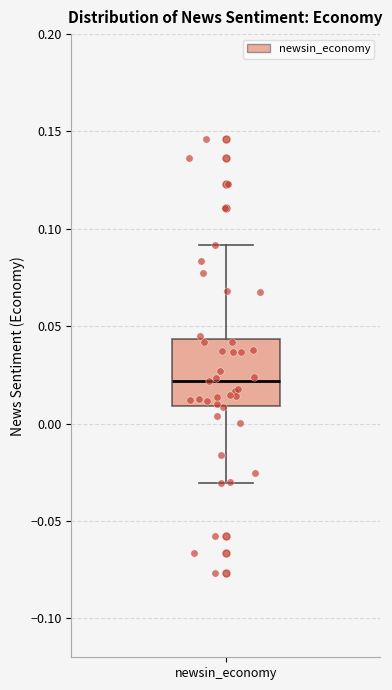

Read this box plot against the y-axis: the position of the median line, the range covered by the box, and the ends of both whiskers. The values are not printed on the chart, so give them approximately, as read against the axis.

median 0.020, box 0.010 to 0.045, whiskers -0.030 to 0.090